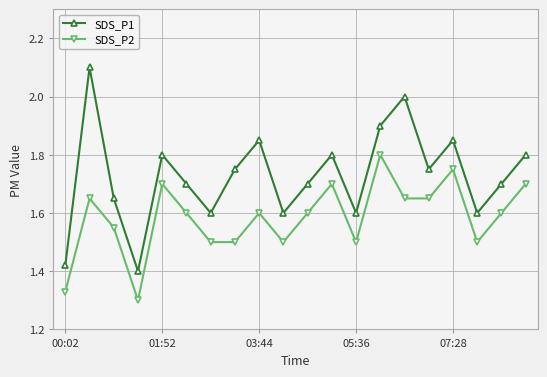

What is the difference between the second highest and second lowest values in the SDS_P2 series?

0.4